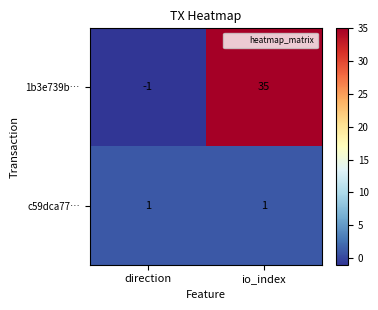

Rank the series by their average value, from lowest to highest.

c59dca77…, 1b3e739b…